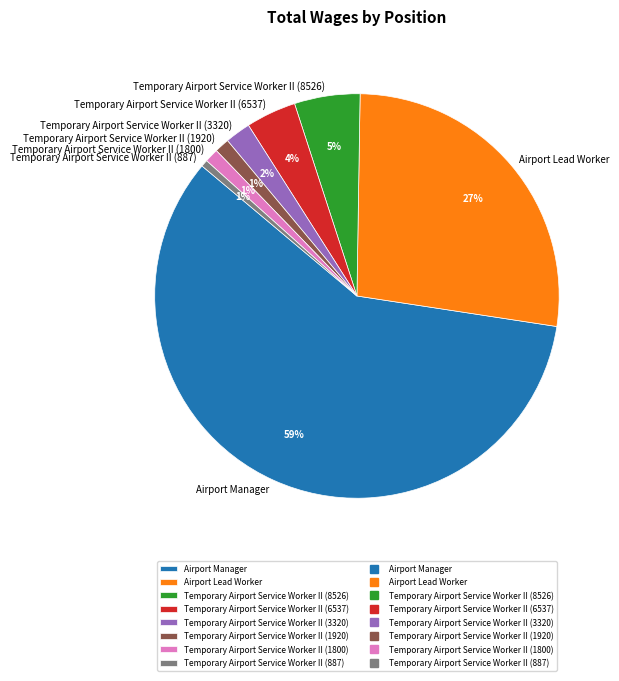

To the nearest percent, what is the difference between the largest and smallest slice percentages?

58%